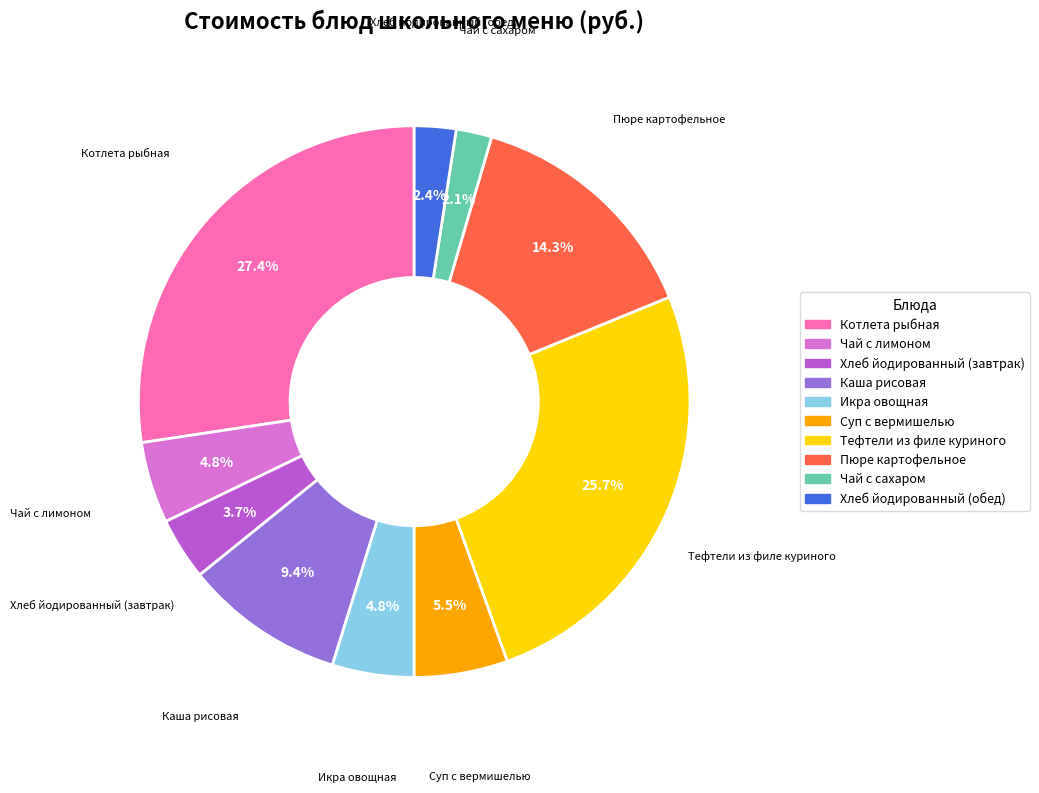

True or false: Котлета рыбная accounts for 27% of the total.

True